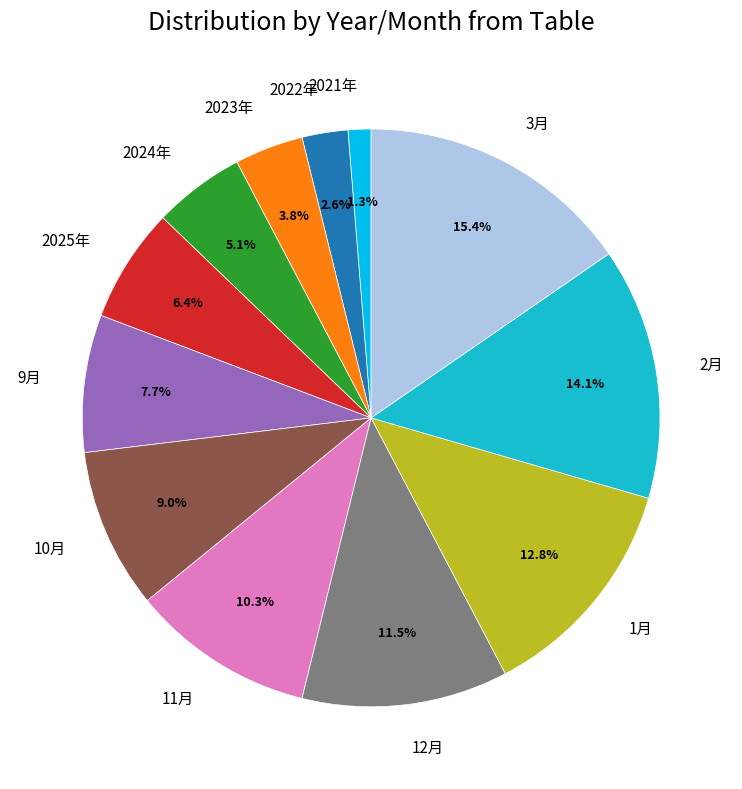

Does any single category account for the majority?

No